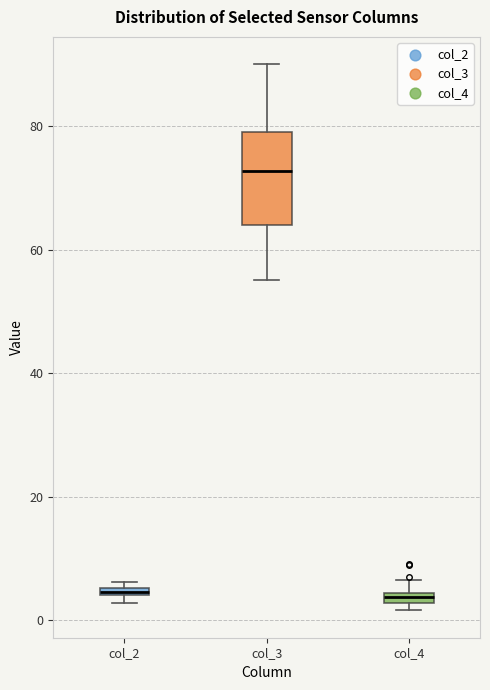

Comparing the boxes themselves (not the whiskers), which one is the tallest?

col_3